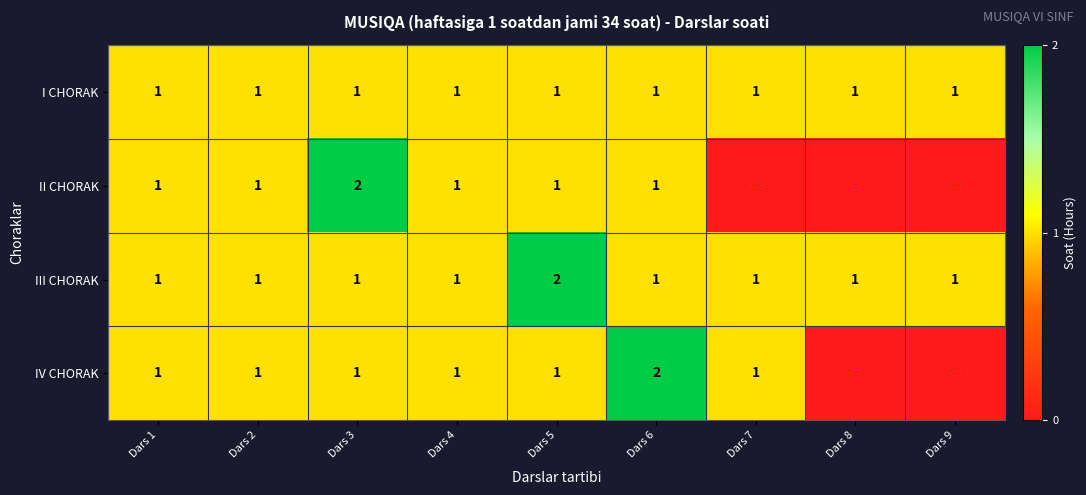

The value of III CHORAK at Dars 3 is 2. True or false?

False